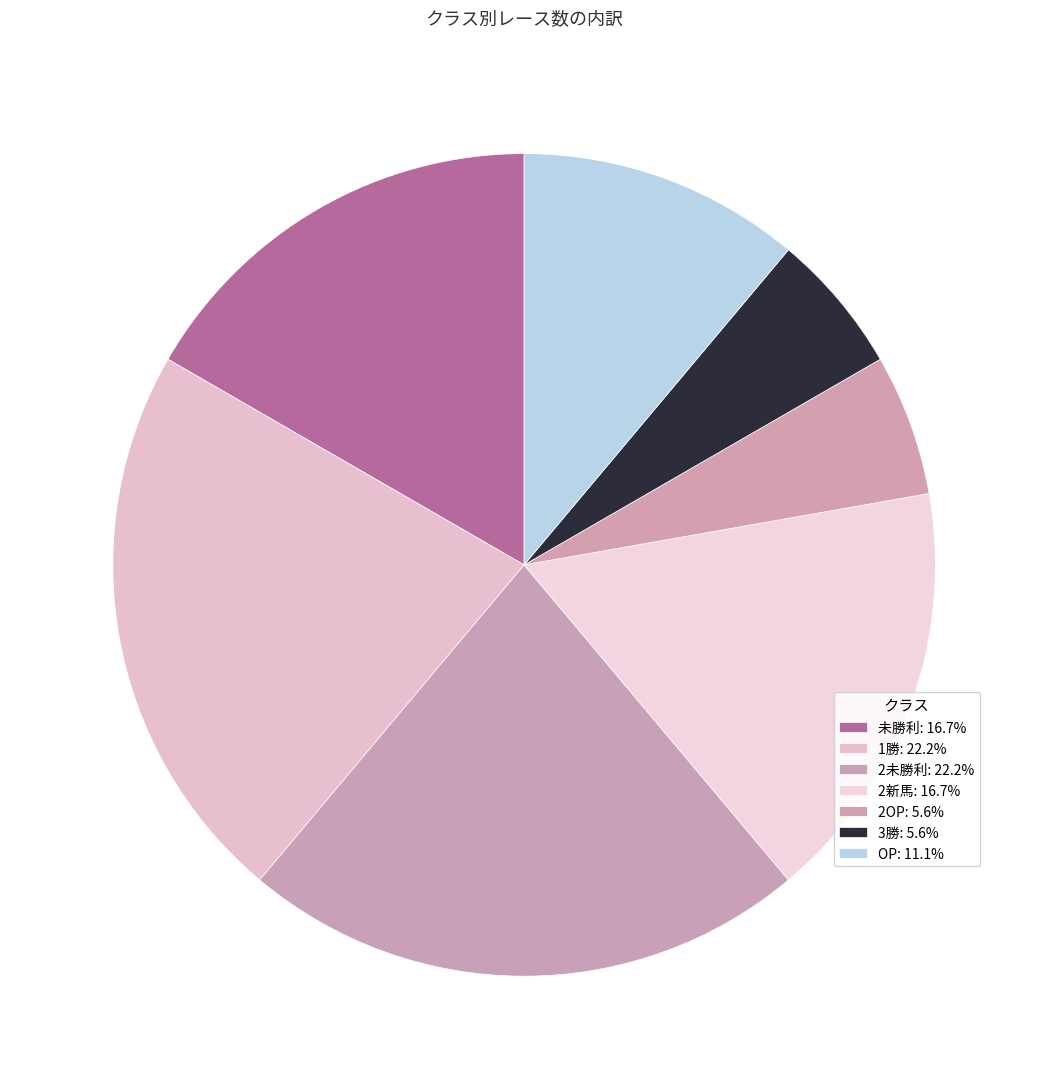

To the nearest percent, what percentage of the pie is OP?

11%